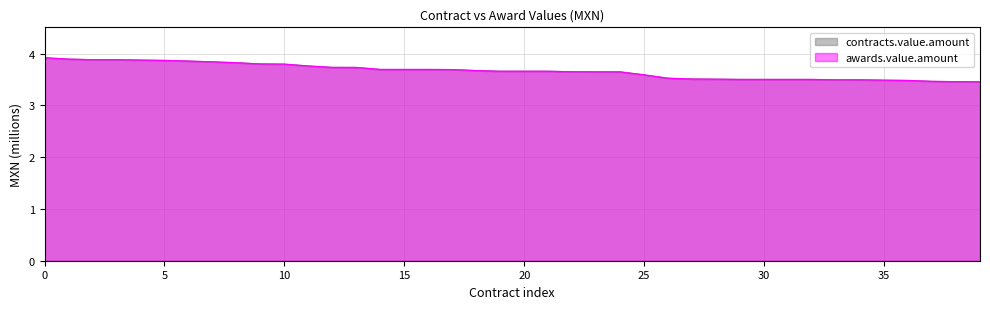

Reading right to left, list all the values displayed in this chart.

awards.value.amount: 3.5	3.5	3.5	3.5	3.5	3.5	3.5	3.5	3.5	3.5	3.5	3.5	3.5	3.5	3.6	3.6	3.6	3.6	3.7	3.7	3.7	3.7	3.7	3.7	3.7	3.7	3.7	3.7	3.8	3.8	3.8	3.8	3.8	3.9	3.9	3.9	3.9	3.9	3.9	3.9
contracts.value.amount: 3.5	3.5	3.5	3.5	3.5	3.5	3.5	3.5	3.5	3.5	3.5	3.5	3.5	3.5	3.6	3.6	3.6	3.6	3.7	3.7	3.7	3.7	3.7	3.7	3.7	3.7	3.7	3.7	3.8	3.8	3.8	3.8	3.8	3.9	3.9	3.9	3.9	3.9	3.9	3.9